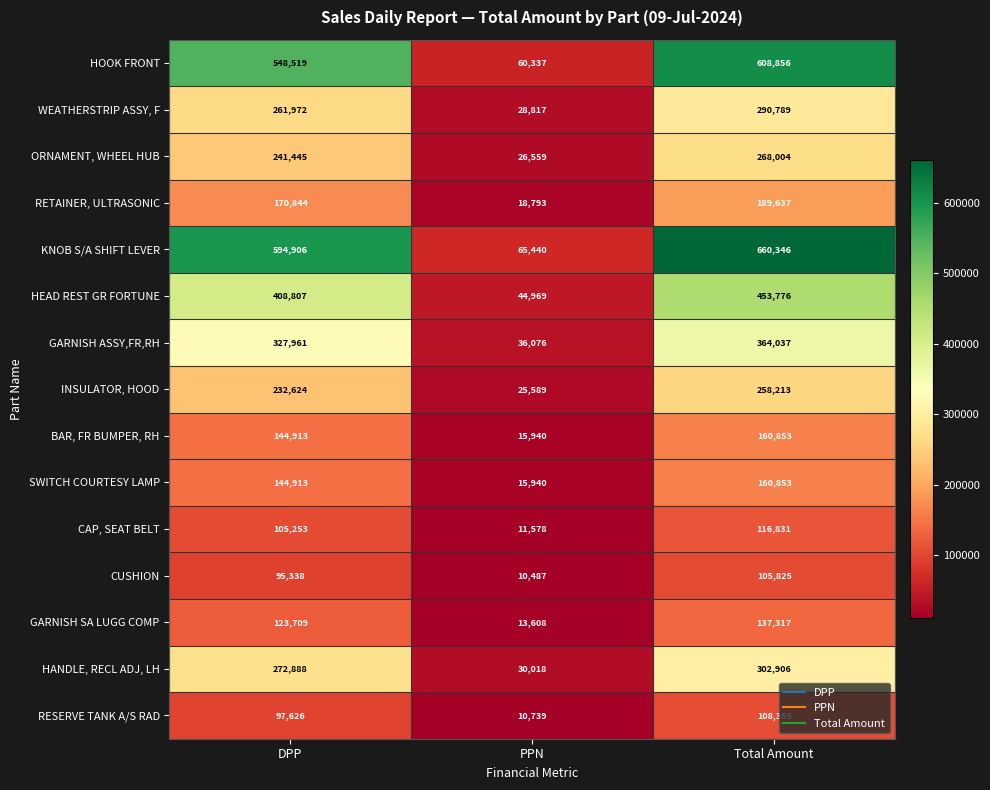

List the labels in order of WEATHERSTRIP ASSY, F value, smallest first.

PPN, DPP, Total Amount